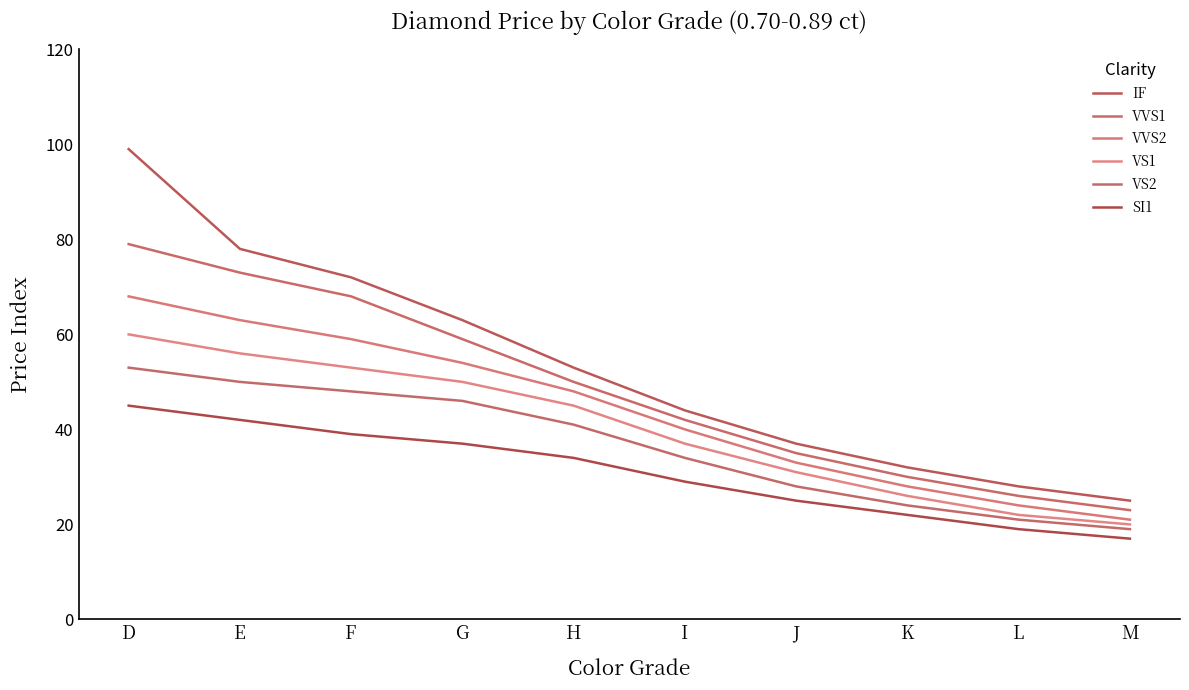

True or false: VVS2 and VS2 intersect in this chart.

False